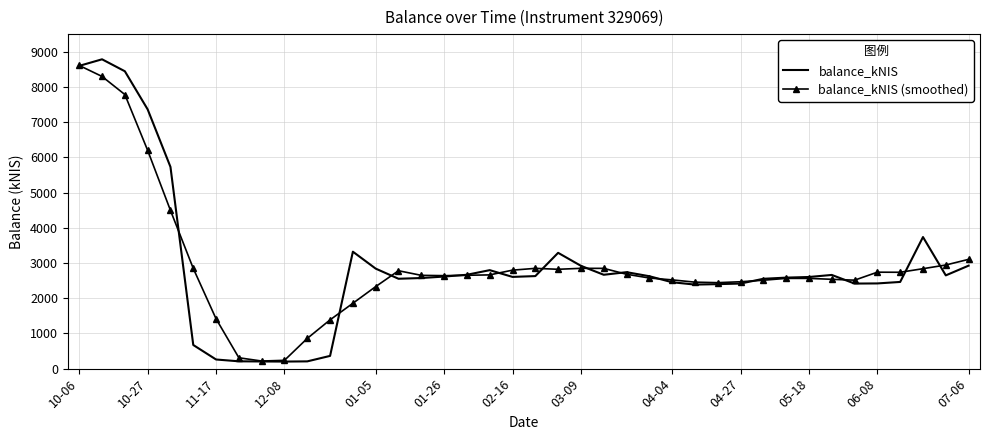

Which series has the largest range (max minus min)?

balance_kNIS